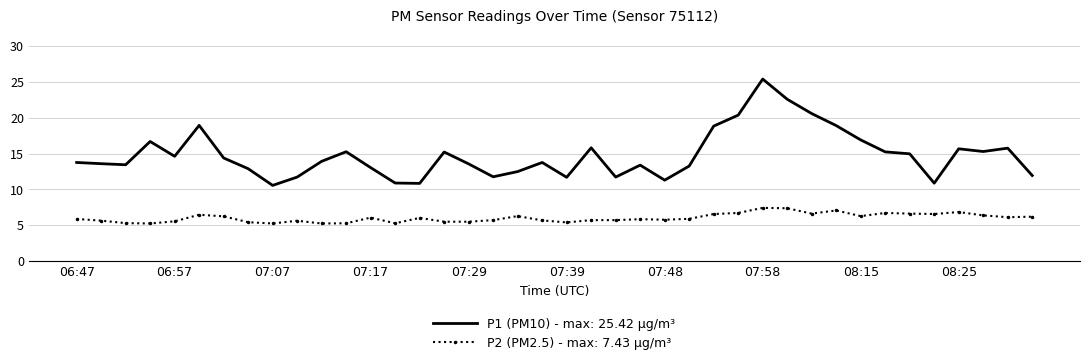

List the series in order of their overall mean, lowest first.

P2 (PM2.5) - max: 7.43 µg/m³, P1 (PM10) - max: 25.42 µg/m³